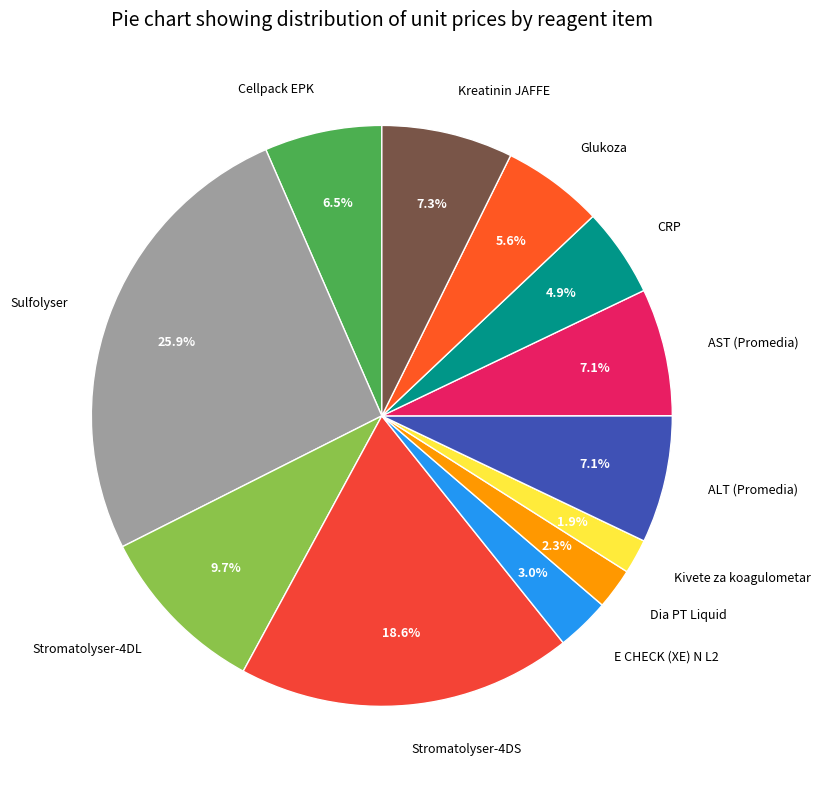

Is the sum of CRP and Stromatolyser-4DS greater than half?

No